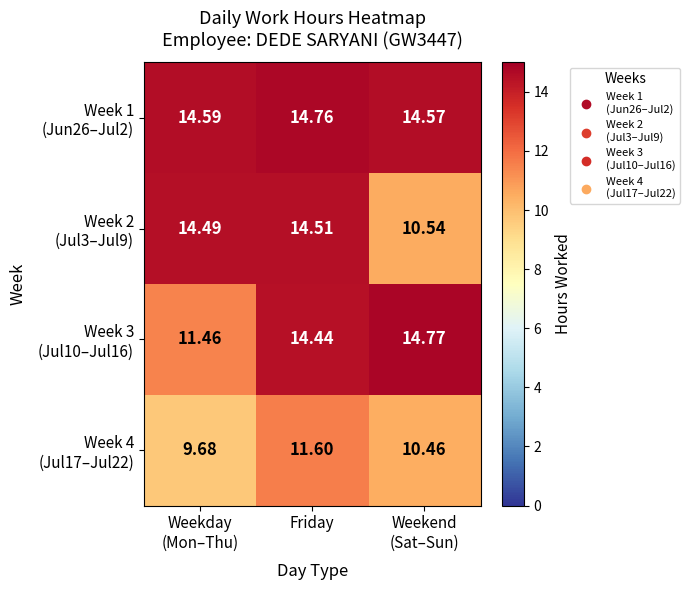

What is the greatest value displayed?

14.8